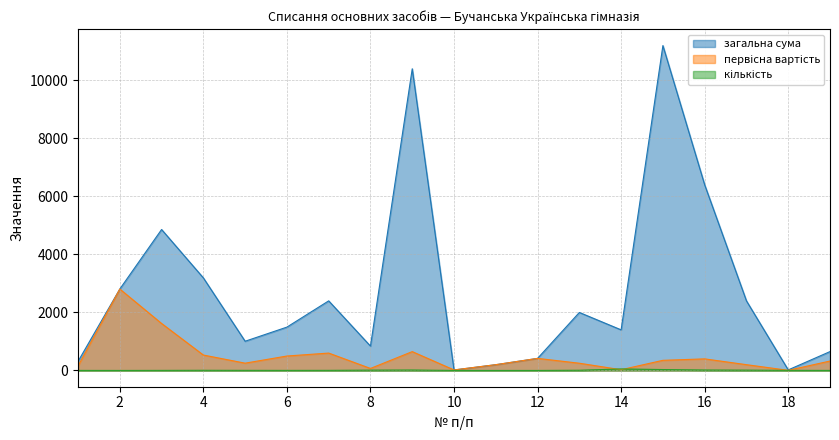

Which series has the largest total across all categories?

загальна сума